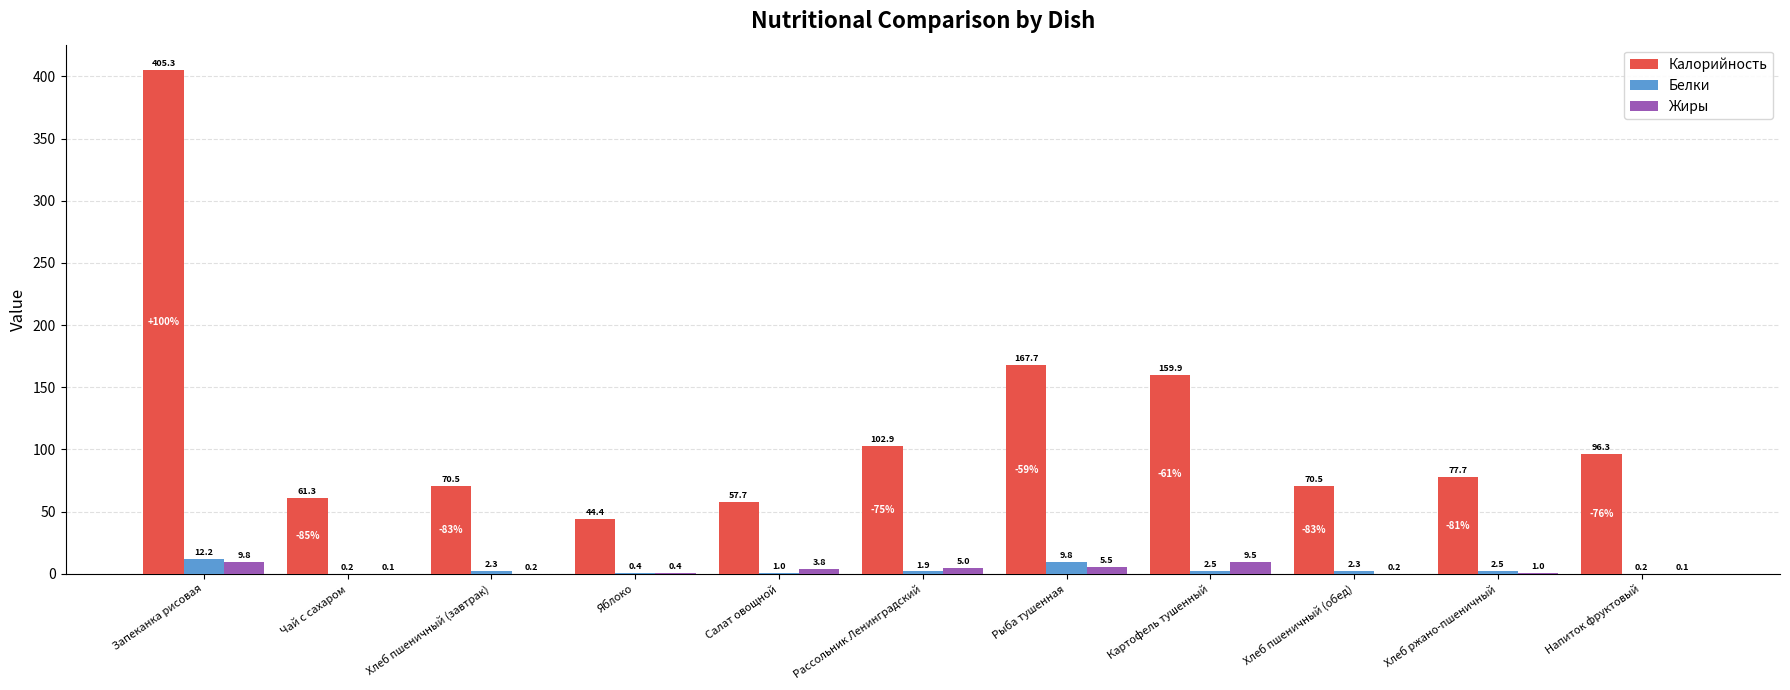

At which label does Белки first exceed 2?

Запеканка рисовая